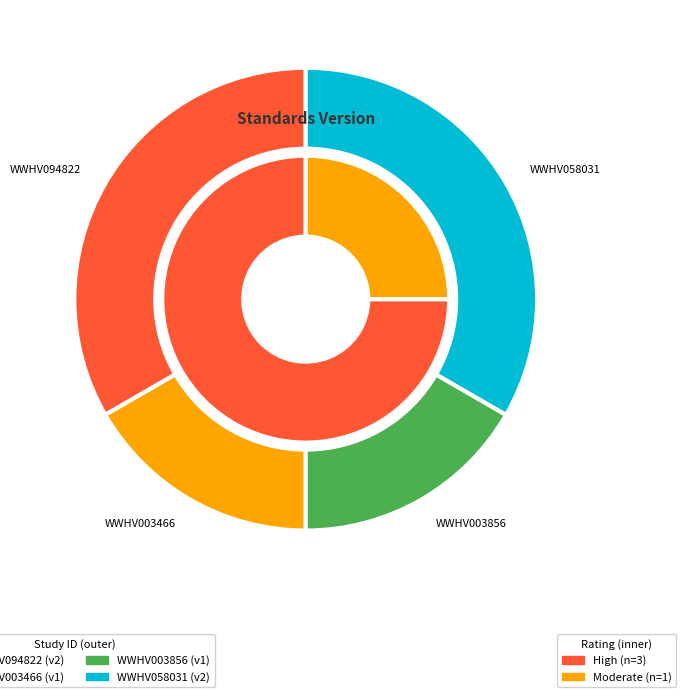

What percentage is the WWHV094822 slice, to the nearest percent?

33%